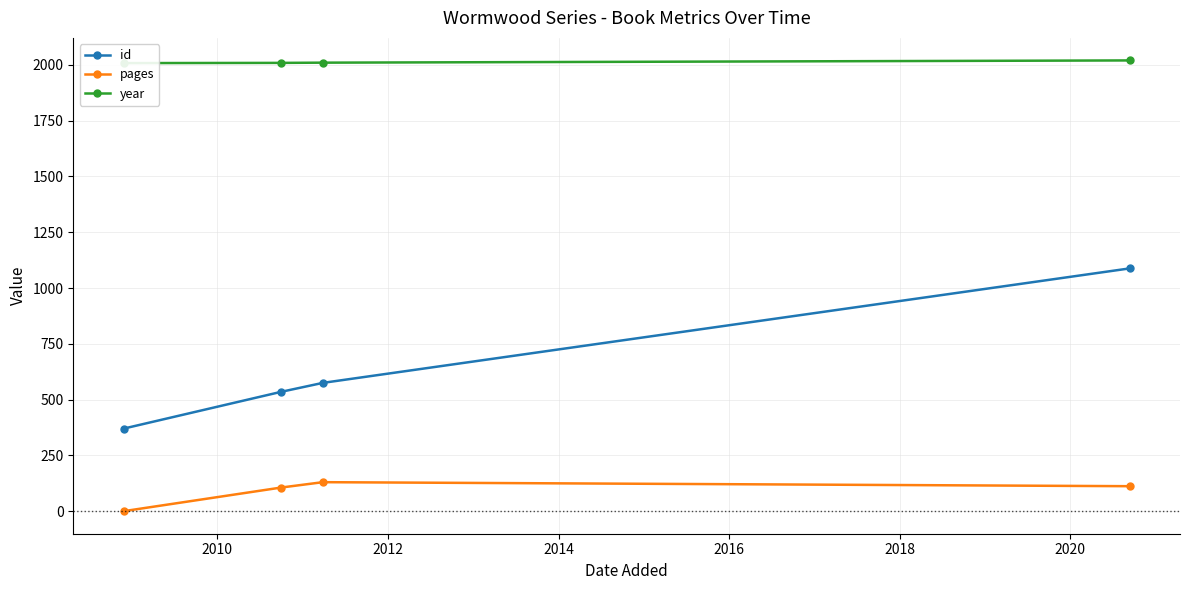

True or false: id and pages cross at least once.

False